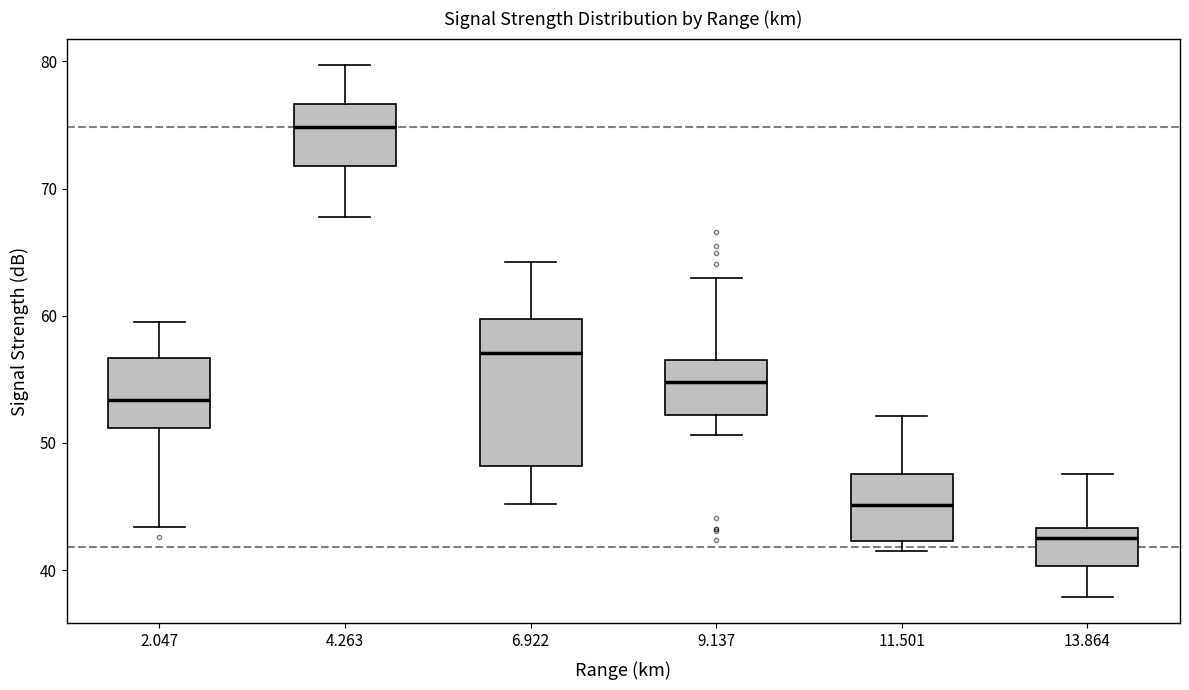

Reading left to right, read every box against the y-axis: the position of its median line, the range the box covers, and the ends of its whiskers. The values are not printed on the chart, so give them approximately, as read against the axis.

2.047: median 53, box 51 to 57, whiskers 43 to 60
4.263: median 75, box 72 to 77, whiskers 68 to 80
6.922: median 57, box 48 to 60, whiskers 45 to 64
9.137: median 55, box 52 to 57, whiskers 51 to 63
11.501: median 45, box 42 to 48, whiskers 42 (just below the box's lower edge) to 52
13.864: median 43 (just below the box's upper edge), box 40 to 43, whiskers 38 to 48